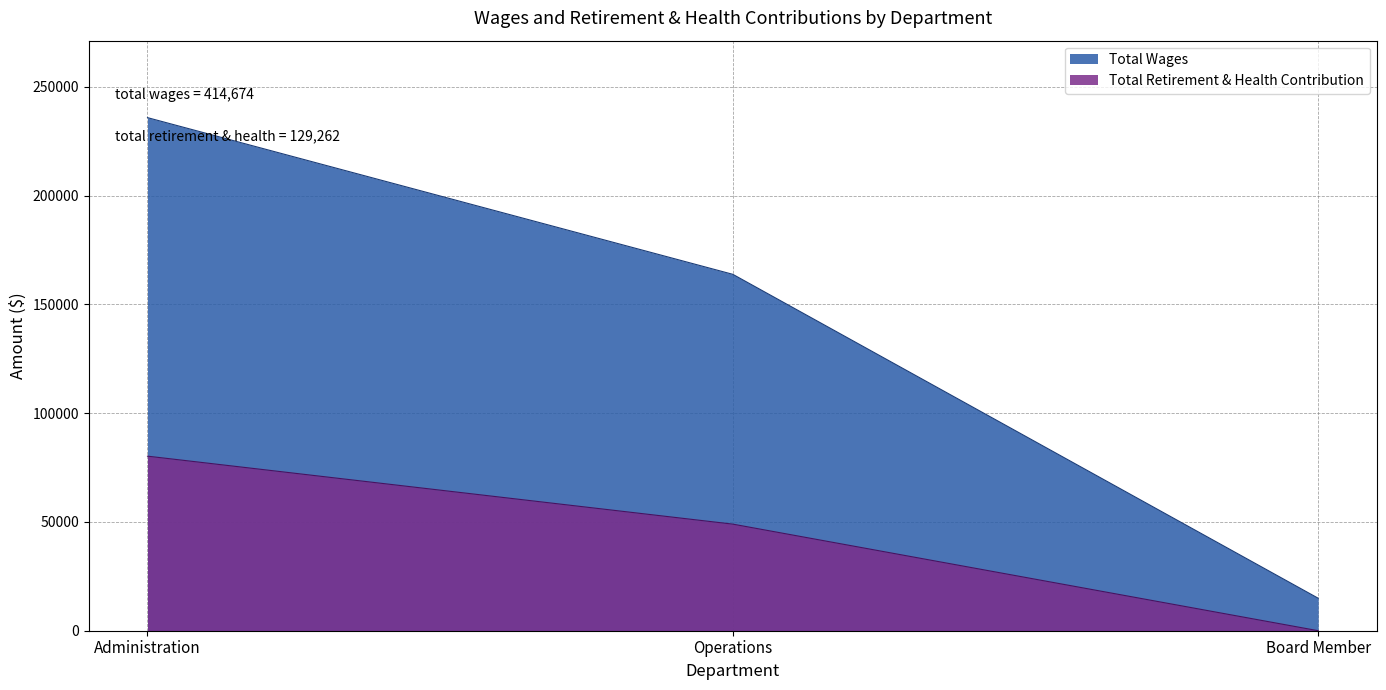

What is the total value across all series at Board Member?

14930